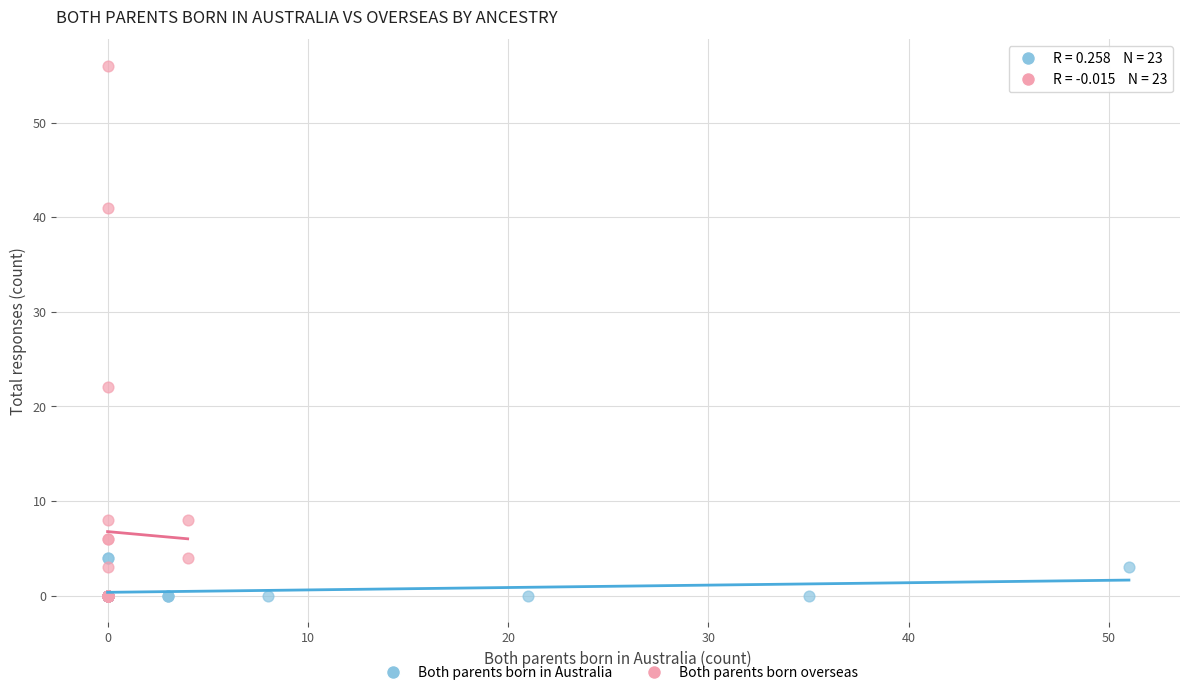

Which series has the widest spread of Y values?

Both parents born overseas